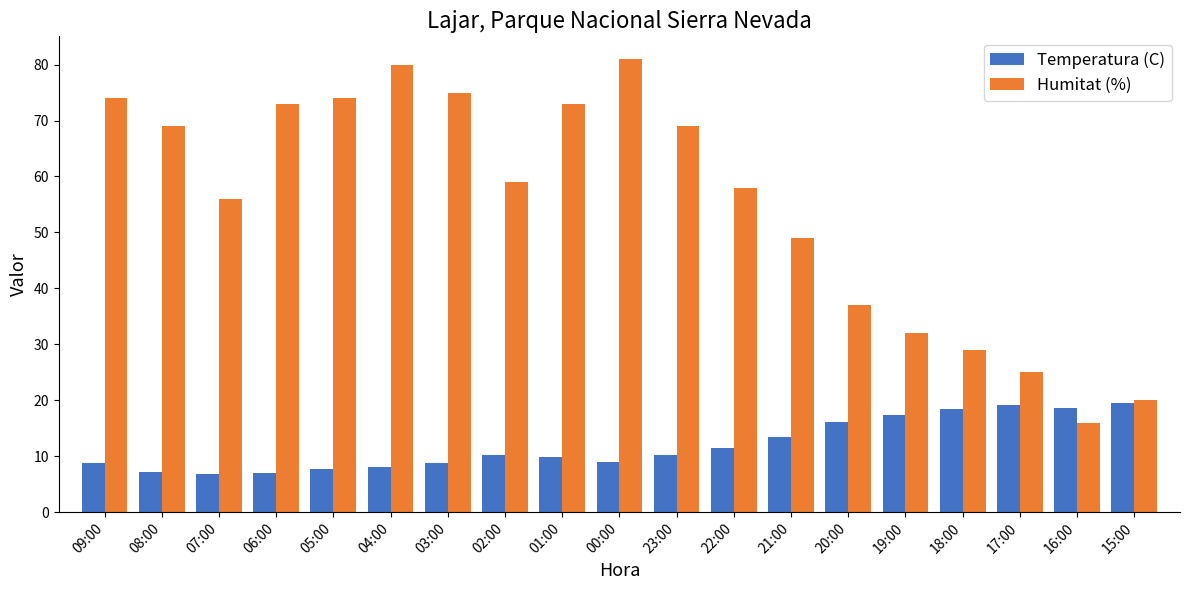

List the series in order of their overall mean, lowest first.

Temperatura (C), Humitat (%)